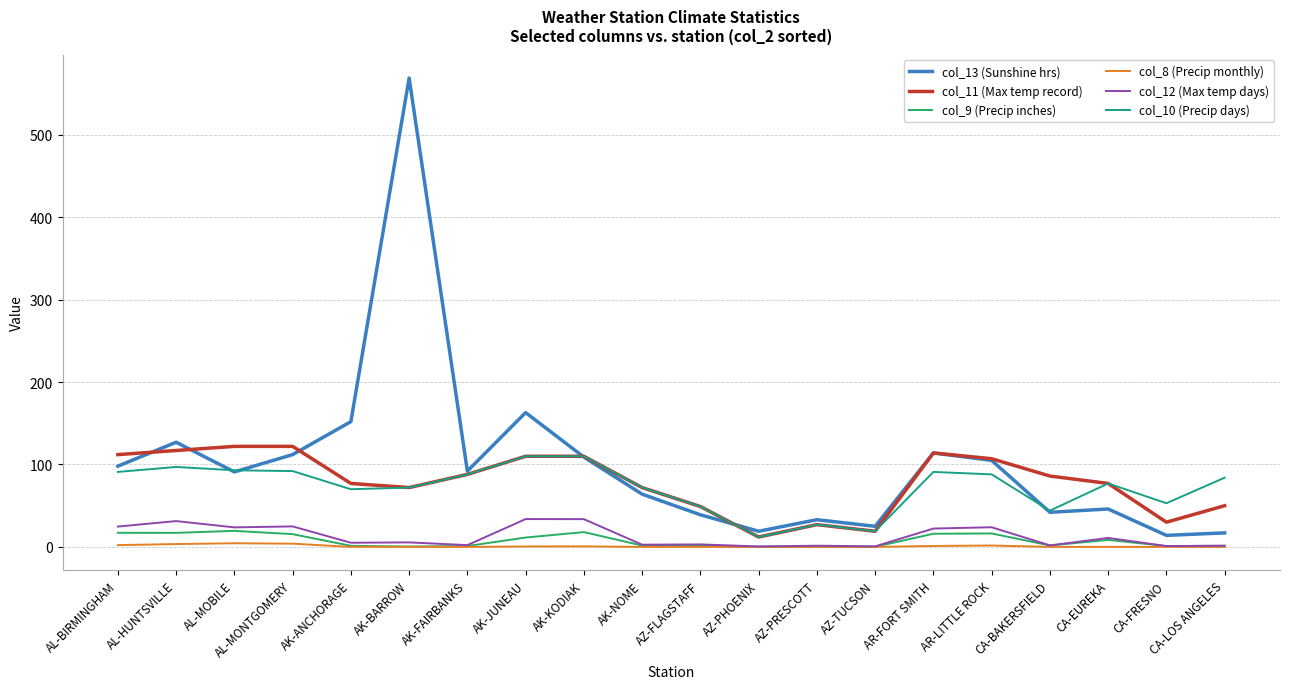

Which label corresponds to the largest value in the chart?

AK-BARROW